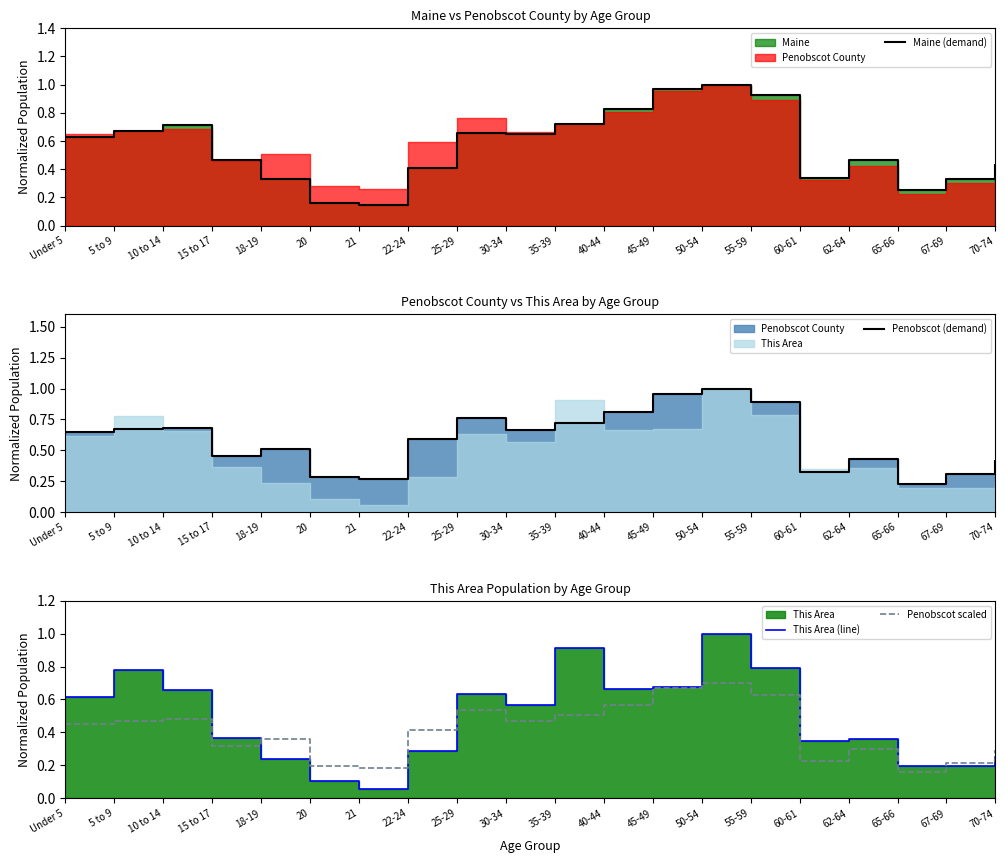

Where is Penobscot scaled nearest to the value 0?

65-66